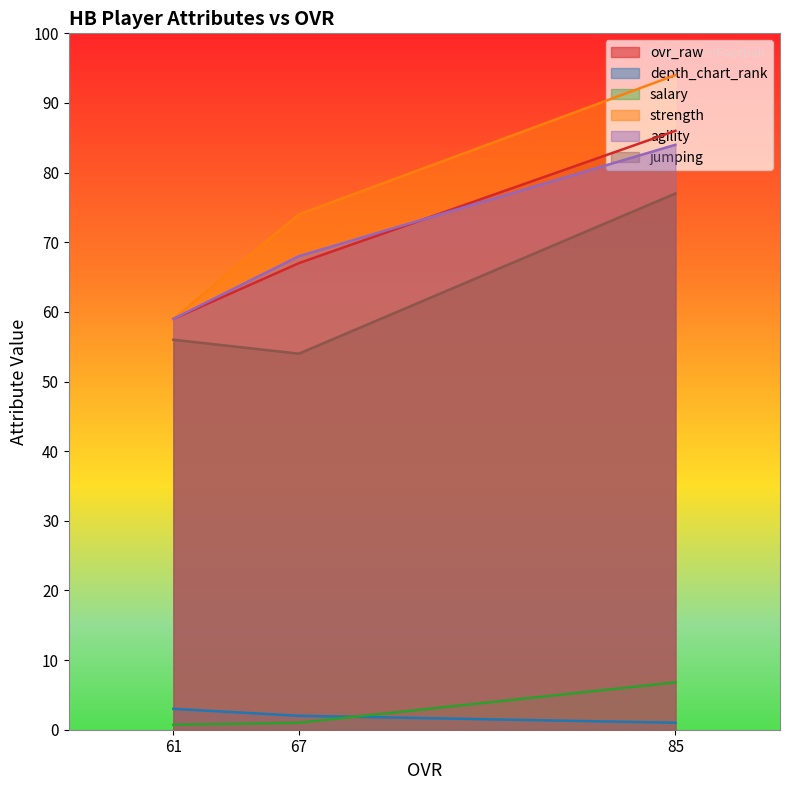

At which category is the sum across all series the highest?

85